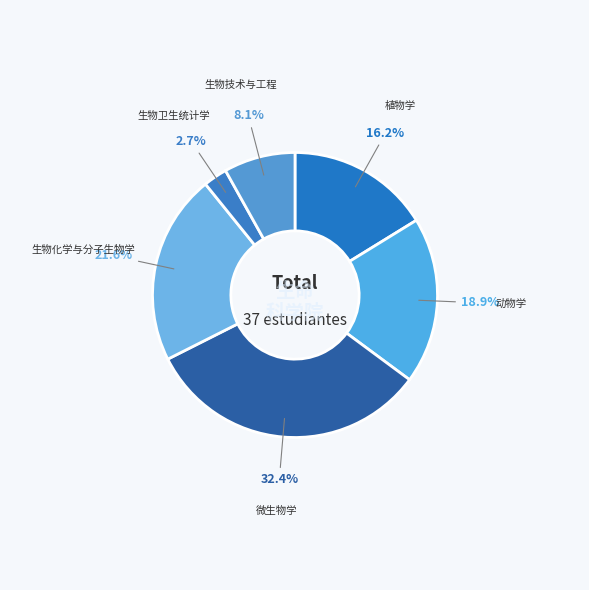

How many segments does this pie chart have?

6